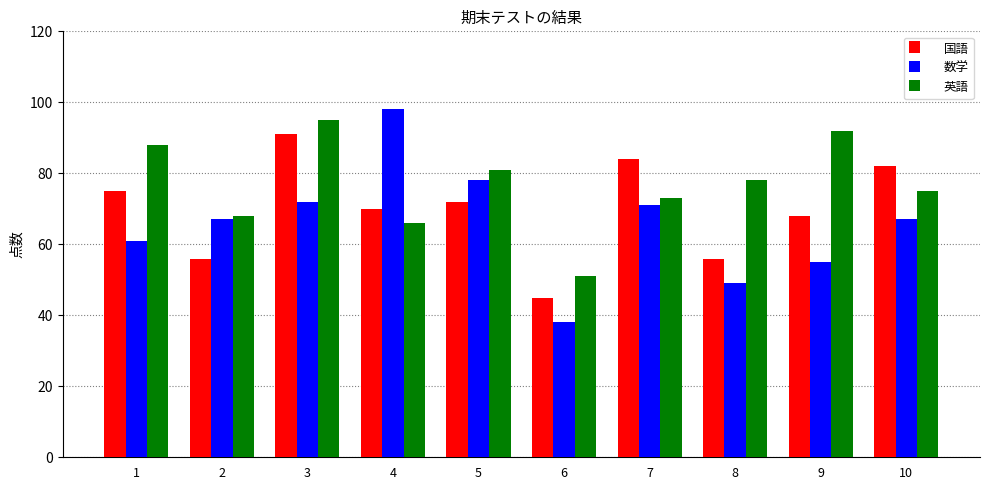

Which category has the lowest value in the 英語 series?

6